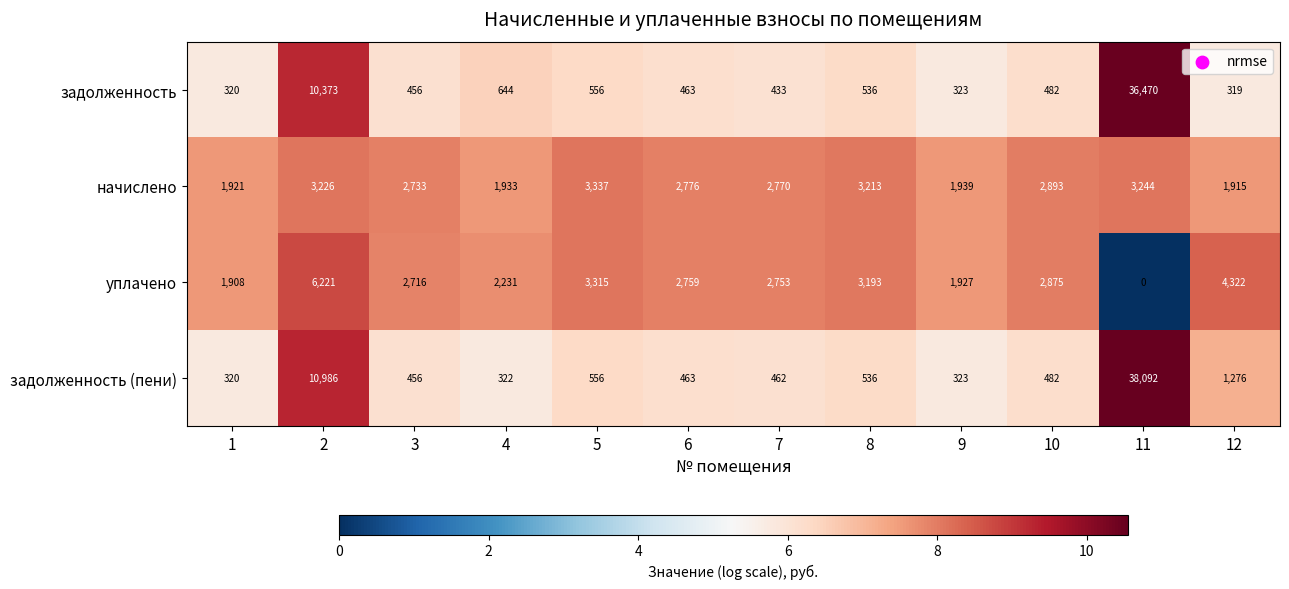

At which category is the sum across all series the highest?

11